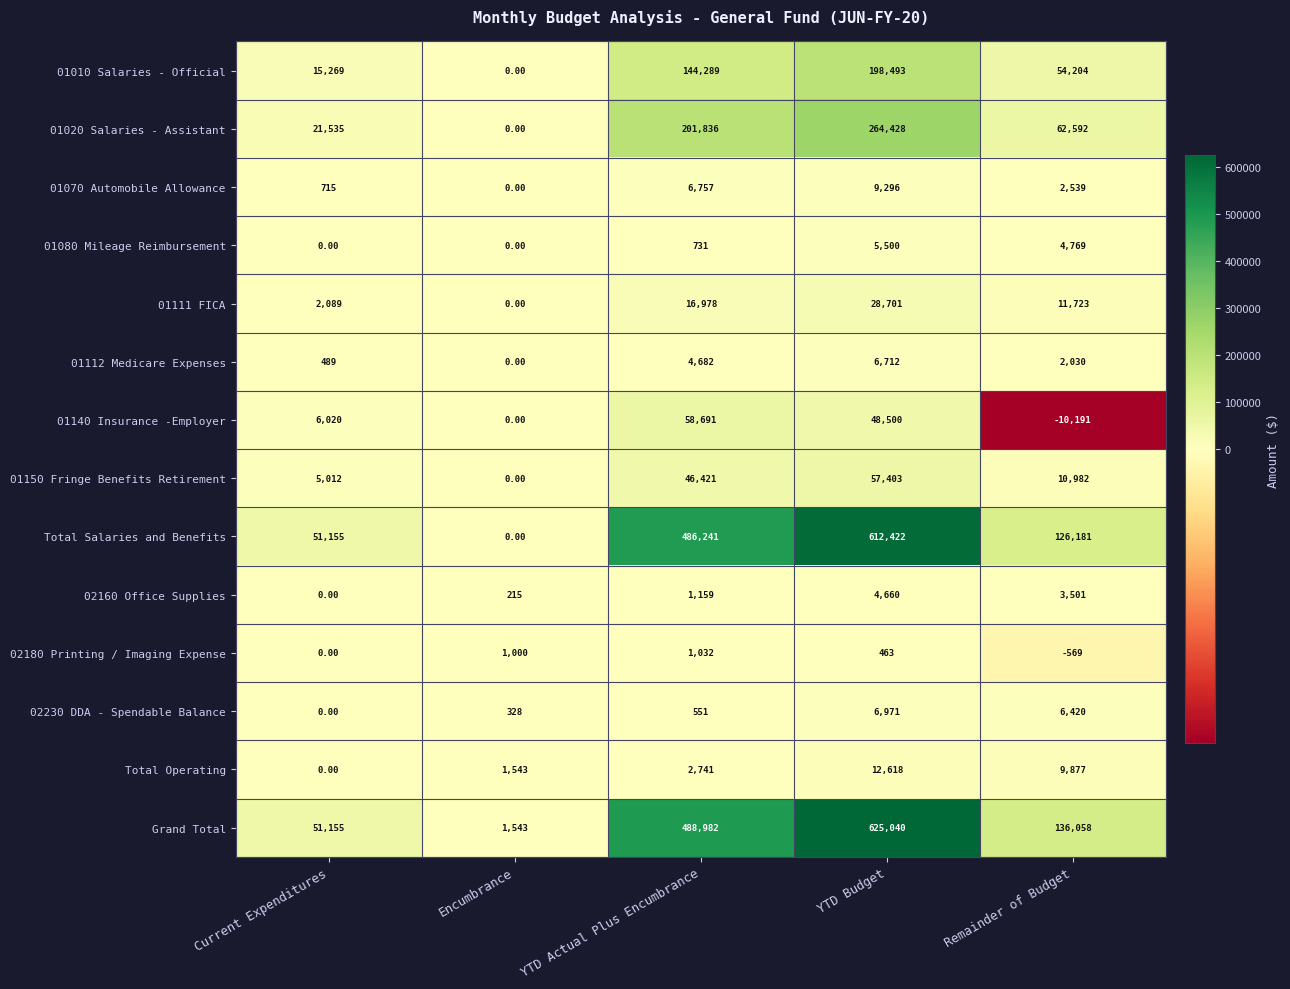

What is the difference between the 02160 Office Supplies values at YTD Actual Plus Encumbrance and Remainder of Budget?

2342